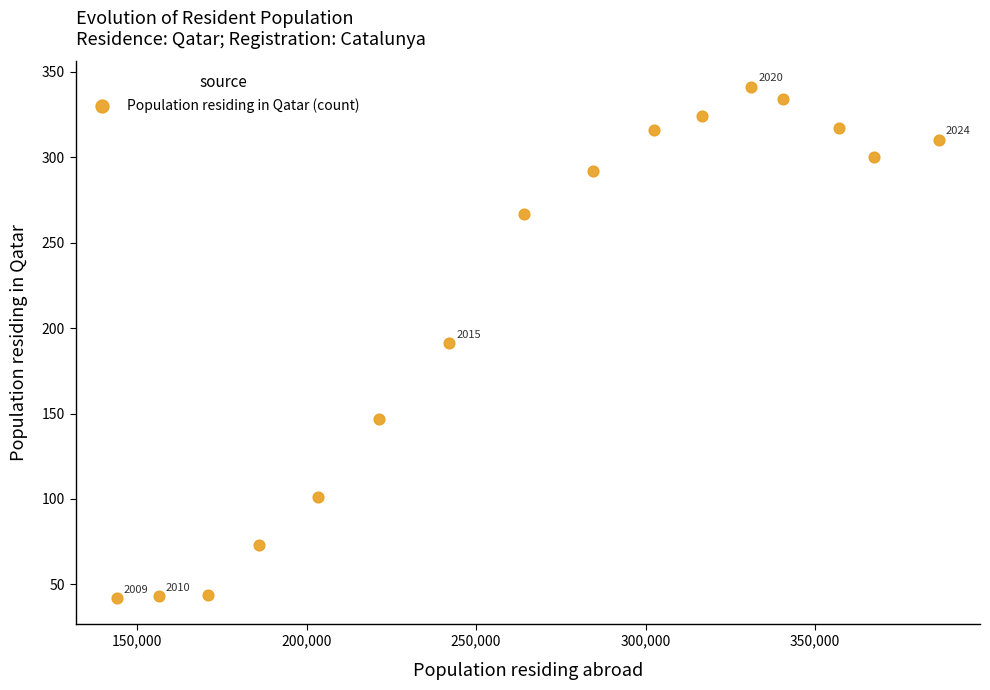

What is the range of Y values (max minus min)?

299